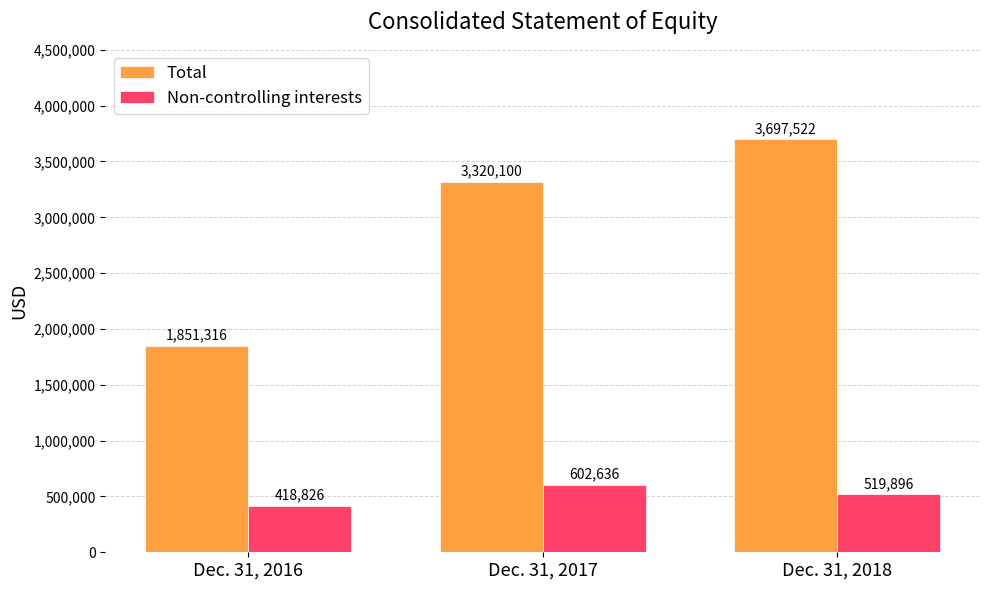

What is the maximum value for Total?

3697522